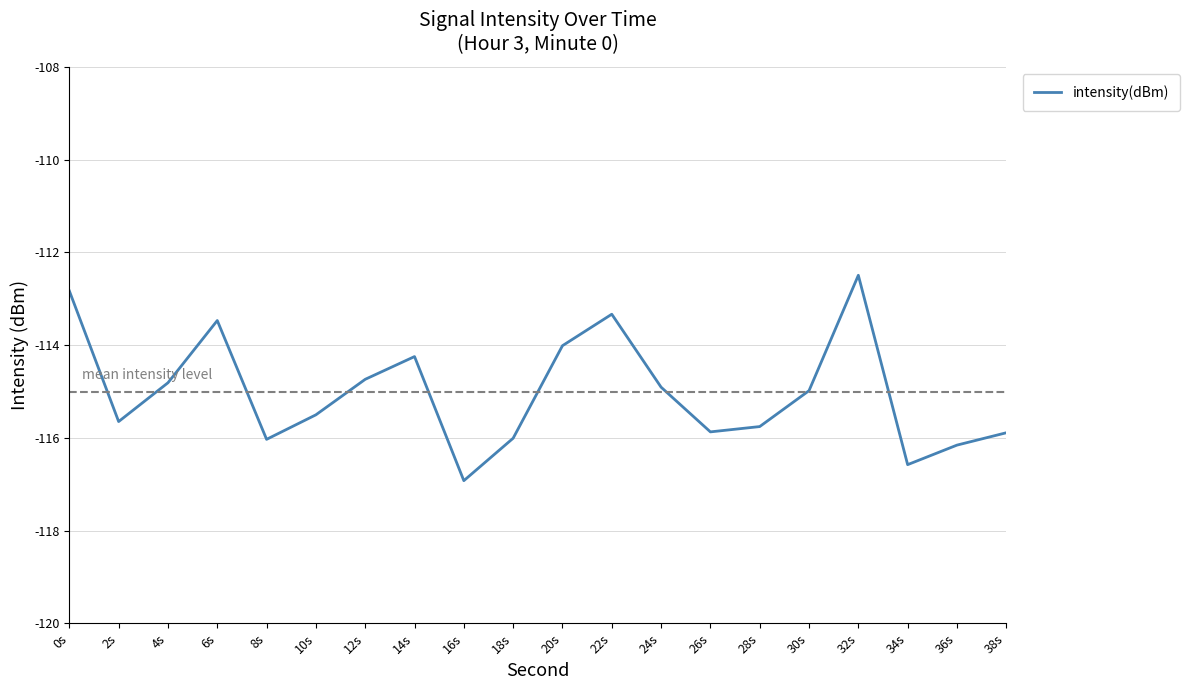

What is the difference between the values at 22s and 10s?

2.2